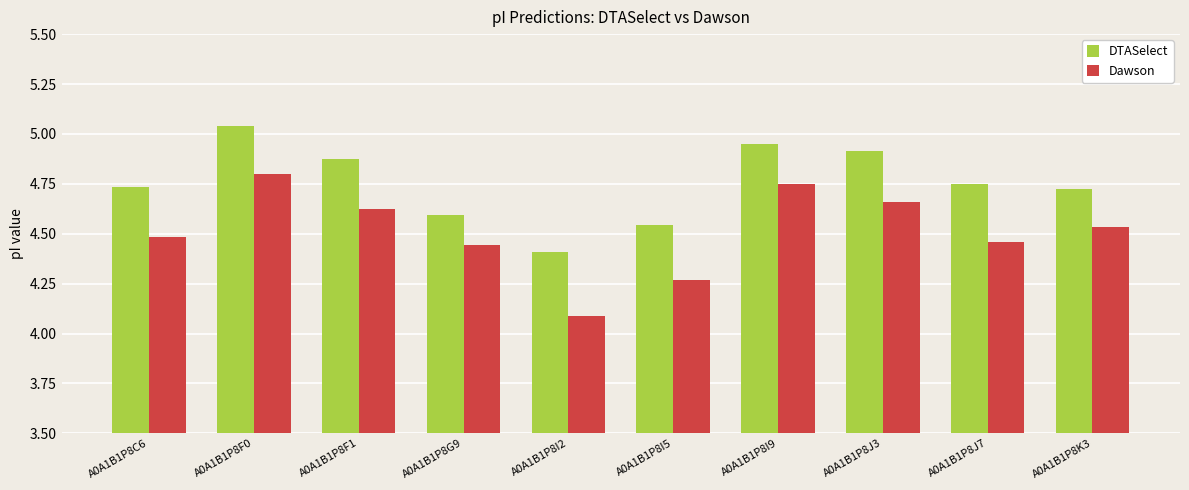

How many series are shown in this chart?

2